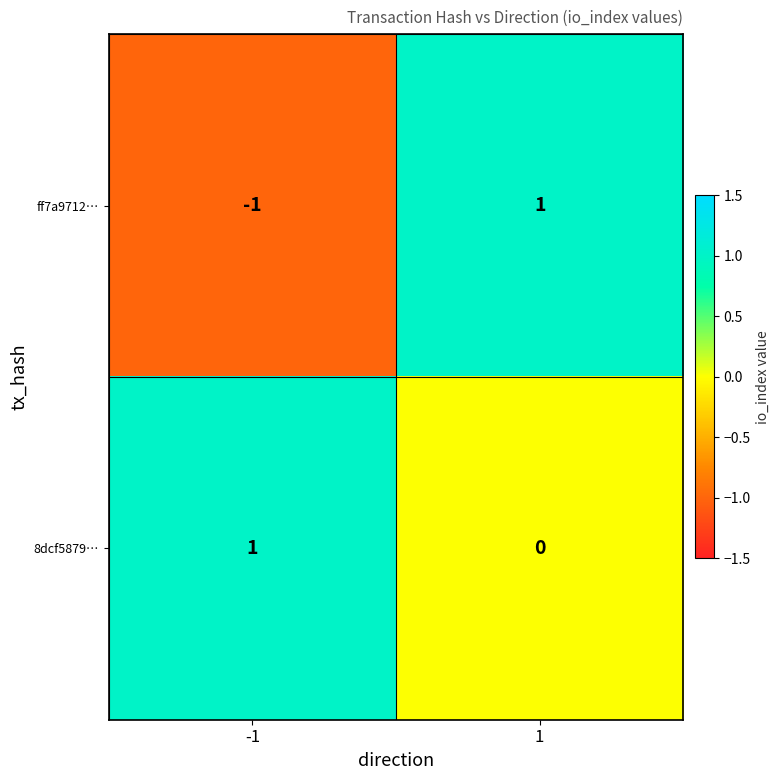

List the series in order of their overall mean, lowest first.

ff7a9712…, 8dcf5879…